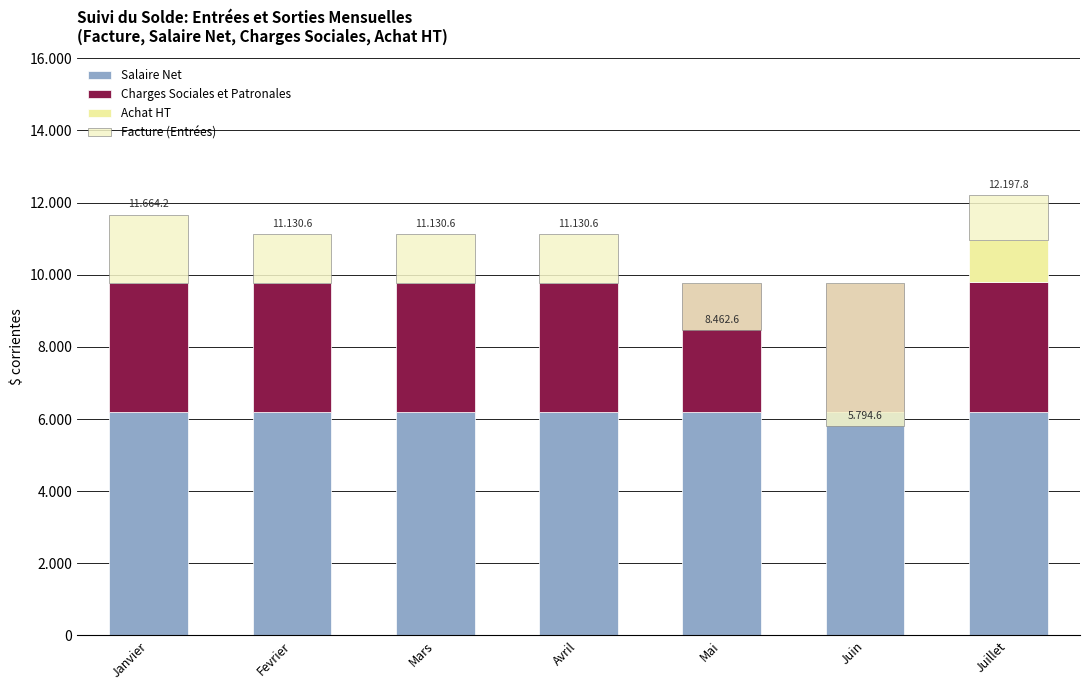

Is it true that Charges Sociales et Patronales equals 3555.6 at Avril?

True